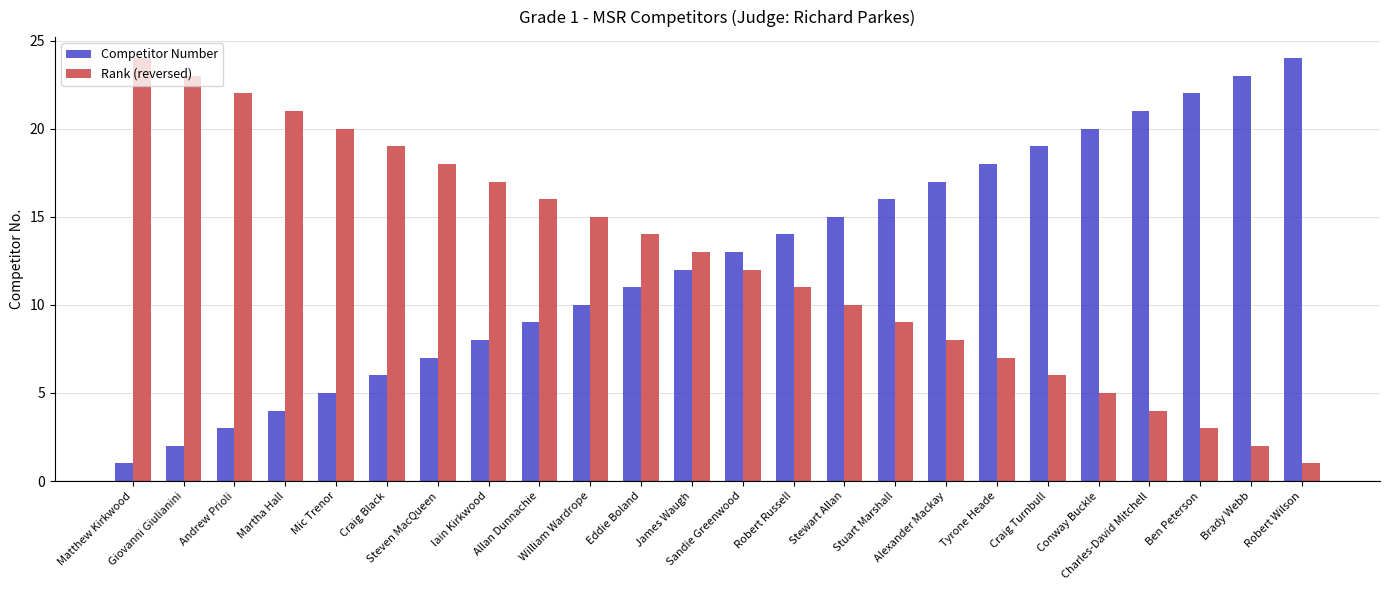

What is the sum of all Competitor Number values?

300